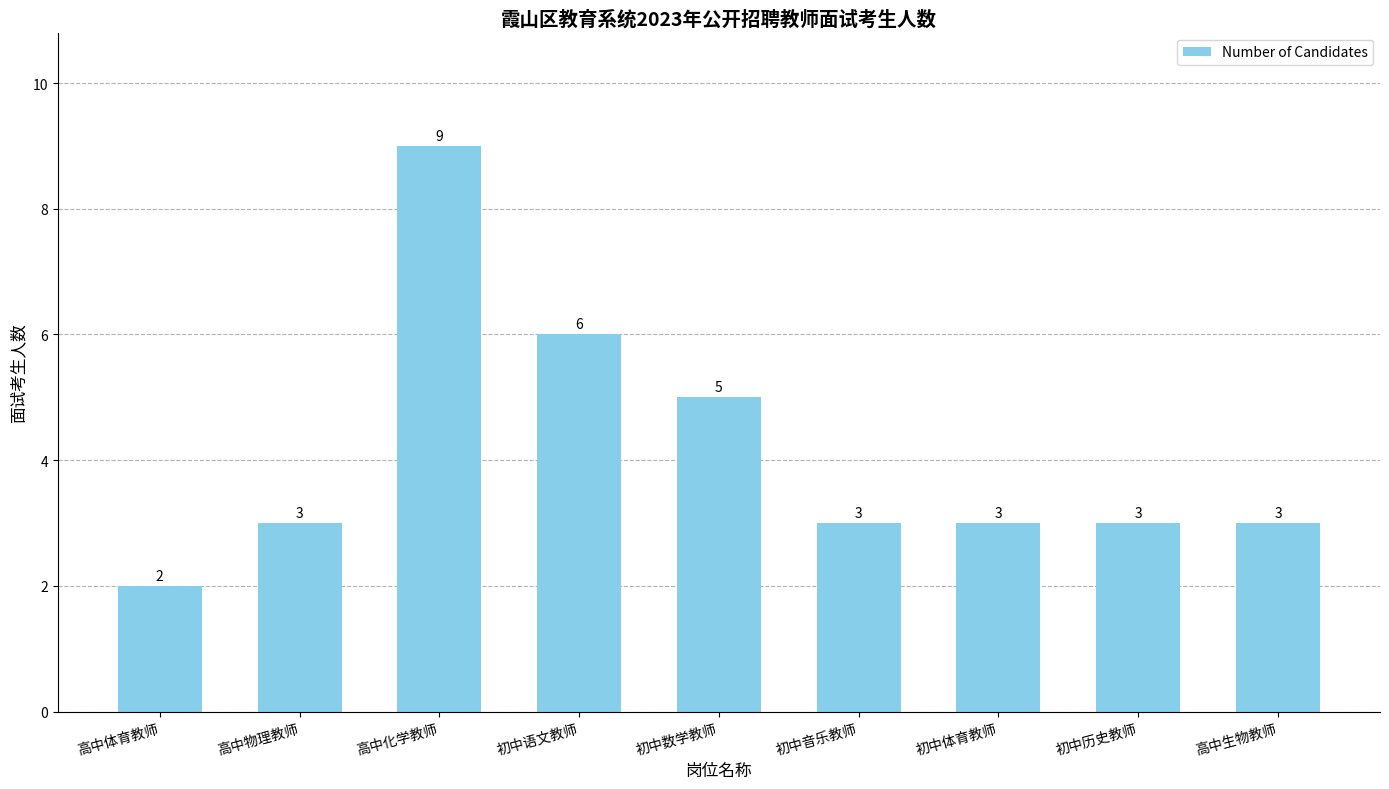

What is the ratio of the value at 初中音乐教师 to the value at 初中历史教师?

1.0